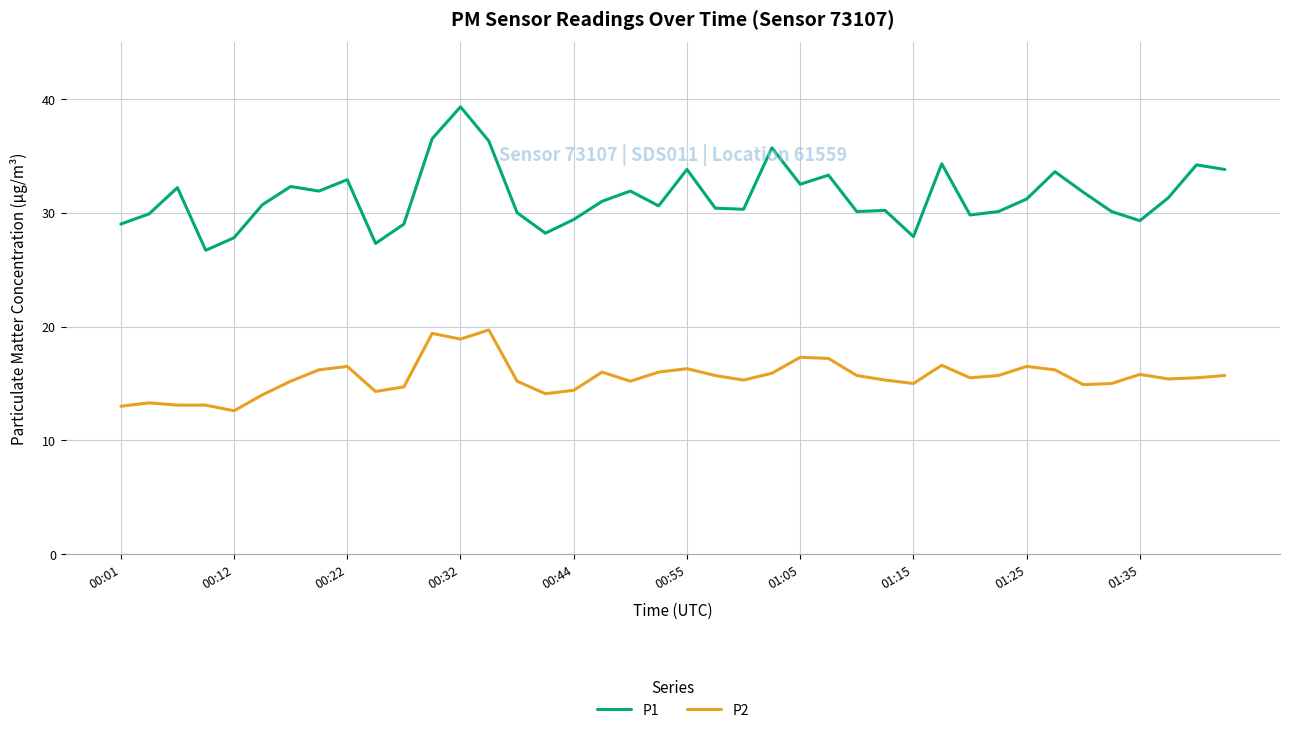

Which series has the largest total across all categories?

P1